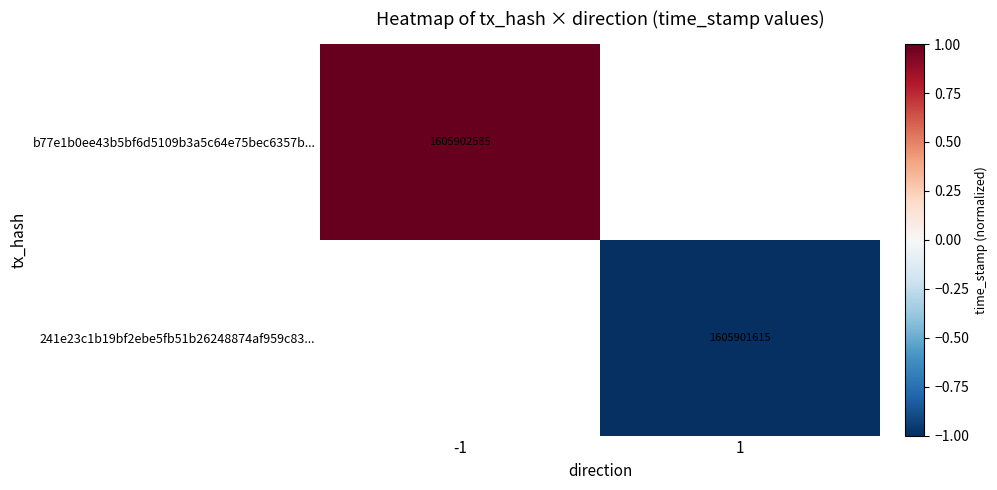

Is the value of 241e23c1b19bf2ebe5fb51b26248874af959c83... at 1 greater than the value of b77e1b0ee43b5bf6d5109b3a5c64e75bec6357b... at -1?

No